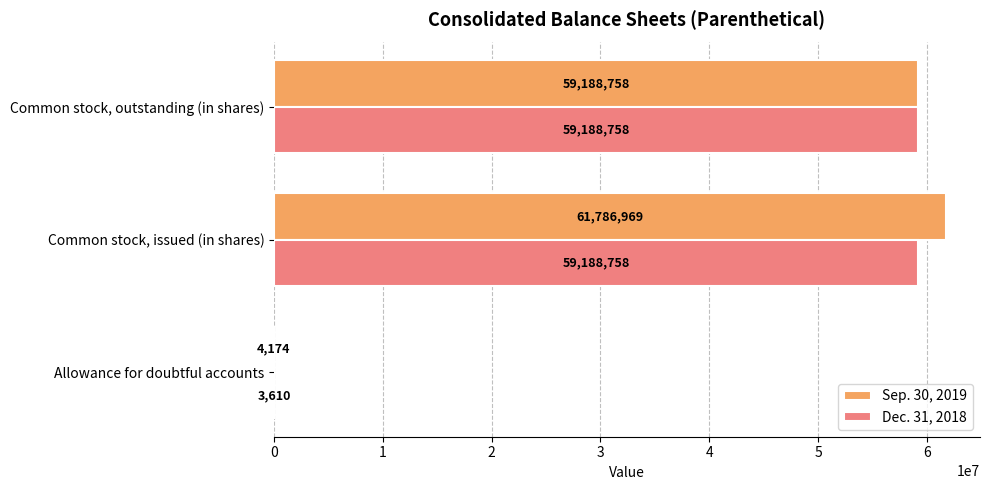

At which category does the chart reach its peak across all series?

Common stock, issued (in shares)